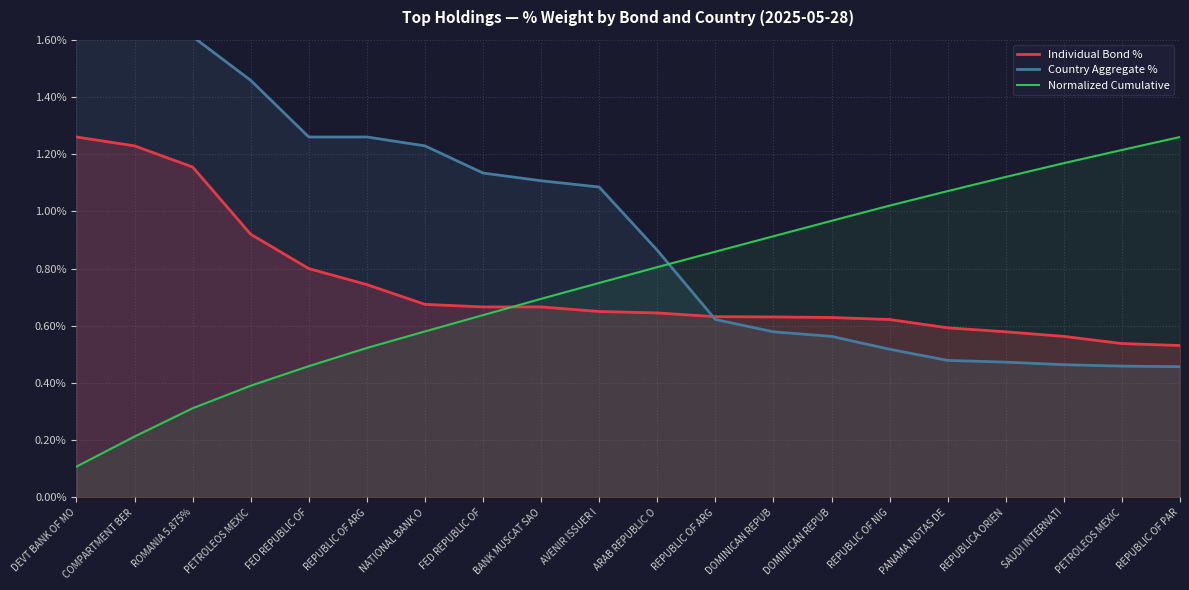

What is the total value across all series at COMPARTMENT BER?

3.2